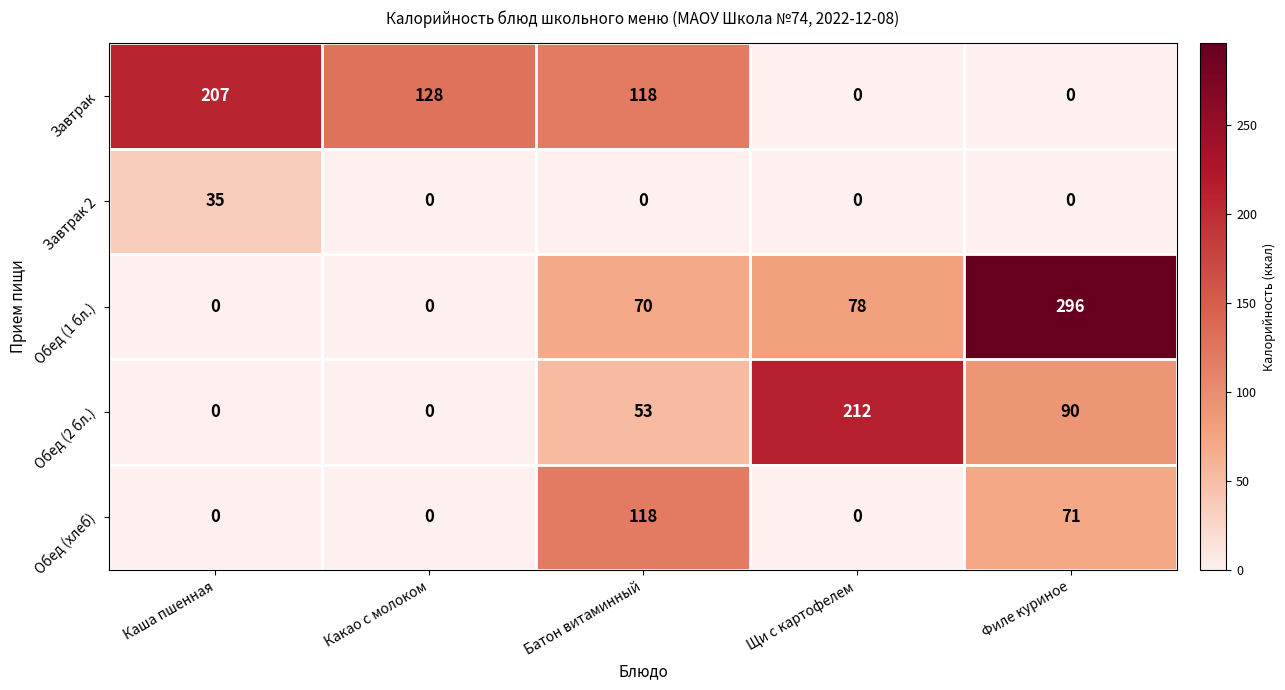

Rank the series by their maximum value, from highest to lowest.

Обед (1 бл.), Обед (2 бл.), Завтрак, Обед (хлеб), Завтрак 2